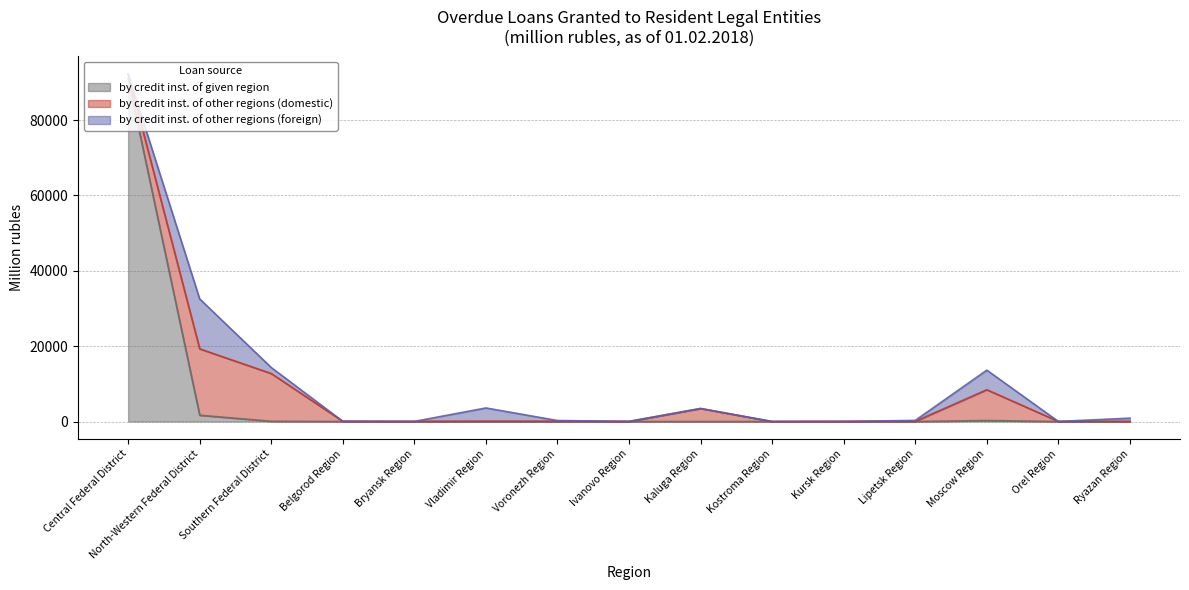

Reading right to left, what are all the values shown in this chart?

by credit inst. of given region: 0	0	275	0	0	0	0	0	0	0	0	0	74	1677	91002
by credit inst. of other regions (domestic): 29	19	8172	41	29	5	3461	19	63	91	33	69	12669	17617	1236
by credit inst. of other regions (foreign): 870	1	5196	257	5	0	1	28	204	3516	2	0	1597	13250	45